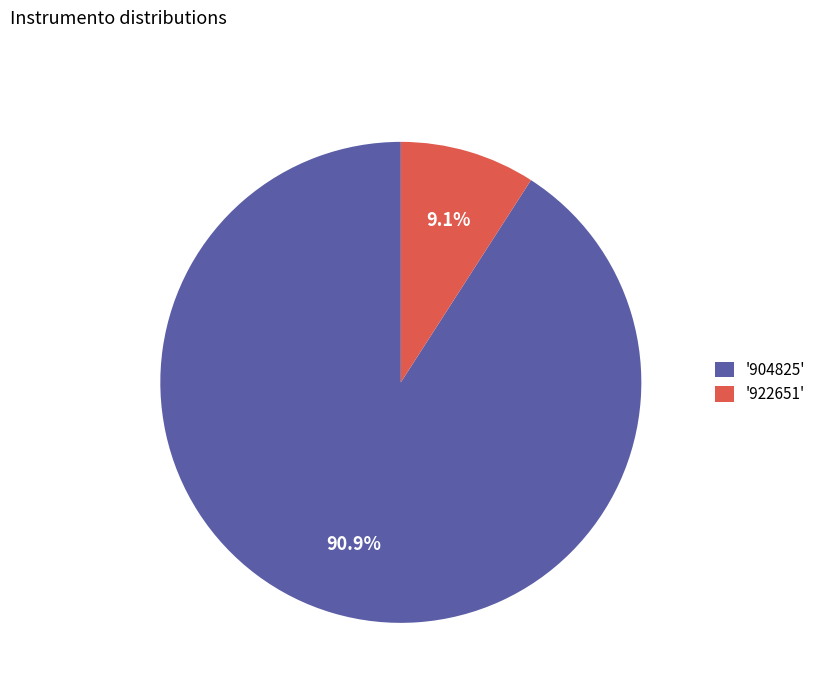

Do '904825' and '922651' together represent more than half of the pie?

Yes